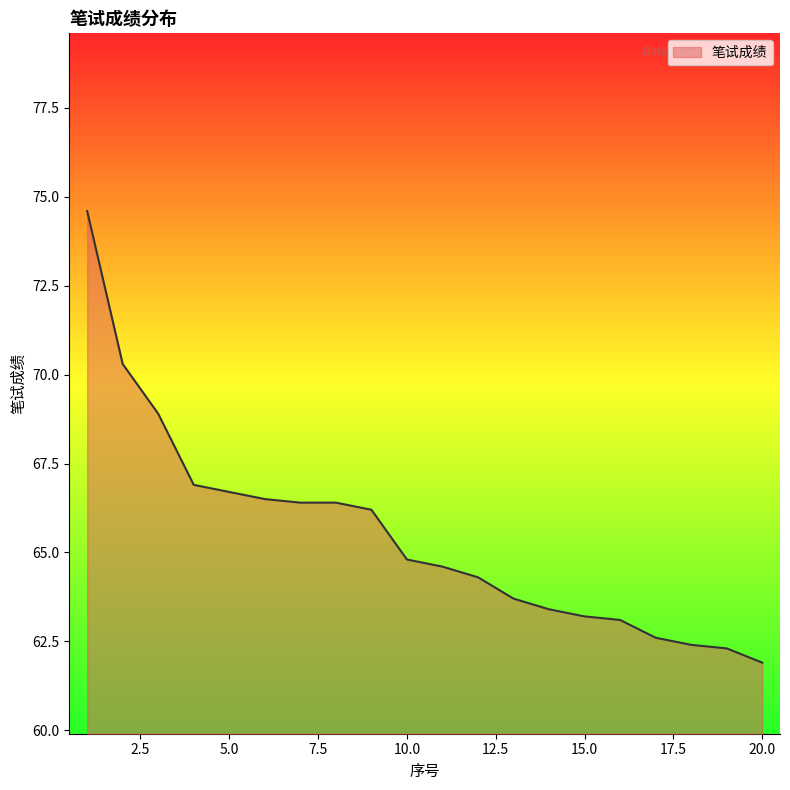

What is the smallest value displayed?

61.9